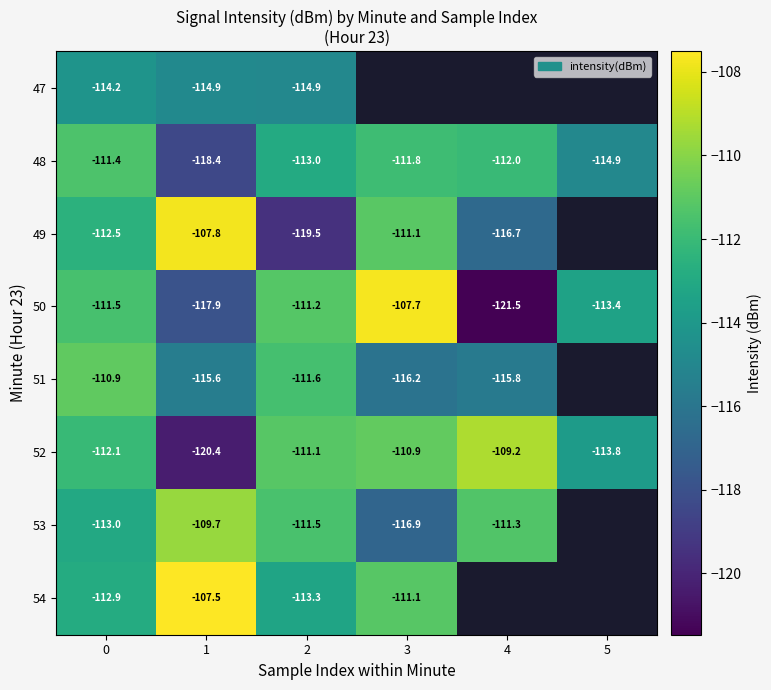

At which category does the chart reach its peak across all series?

1